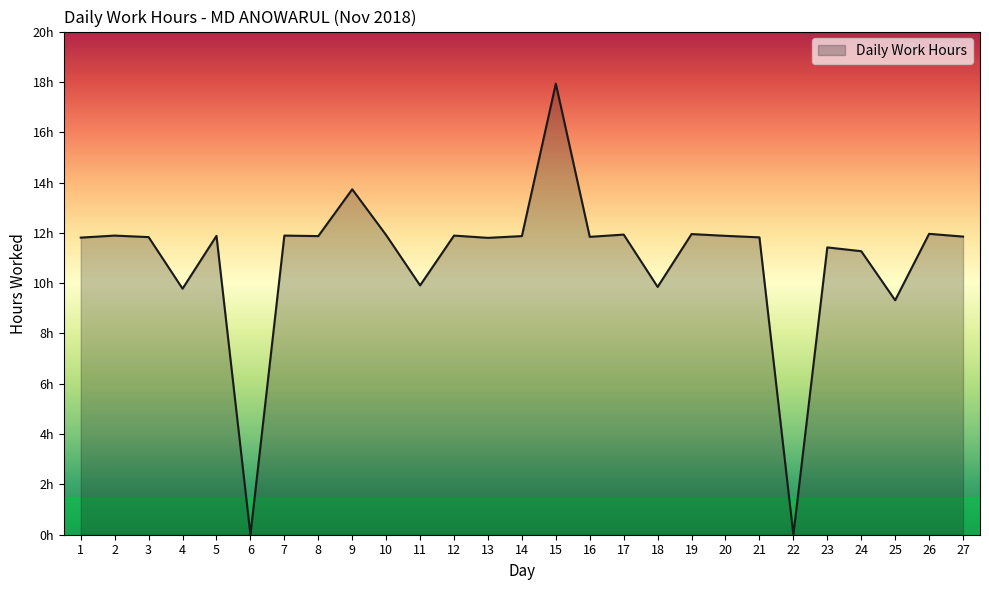

Is this an area chart (filled region under the line)?

Yes